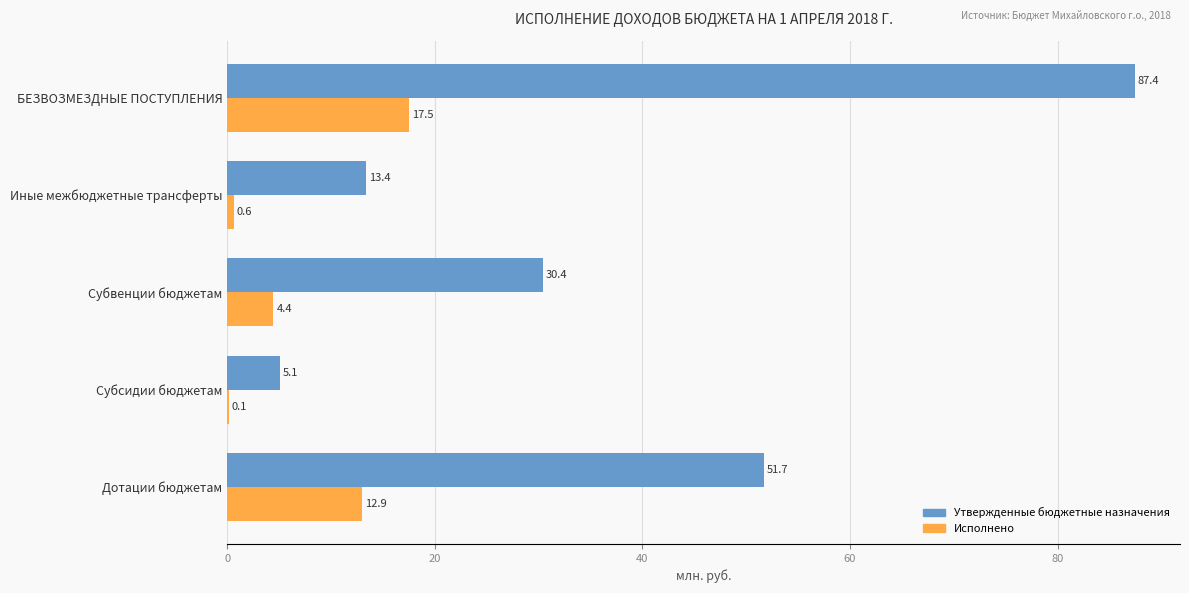

At which category is the sum across all series the highest?

БЕЗВОЗМЕЗДНЫЕ ПОСТУПЛЕНИЯ